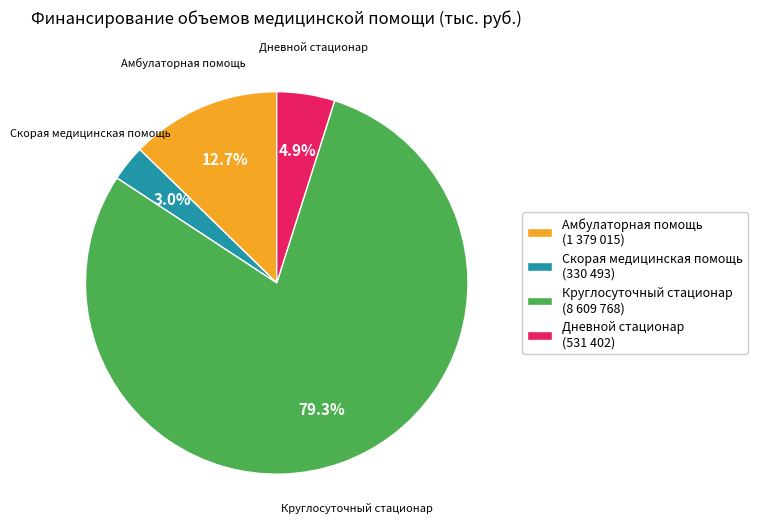

Combined, do Скорая медицинская помощь and Дневной стационар account for over 50%?

No